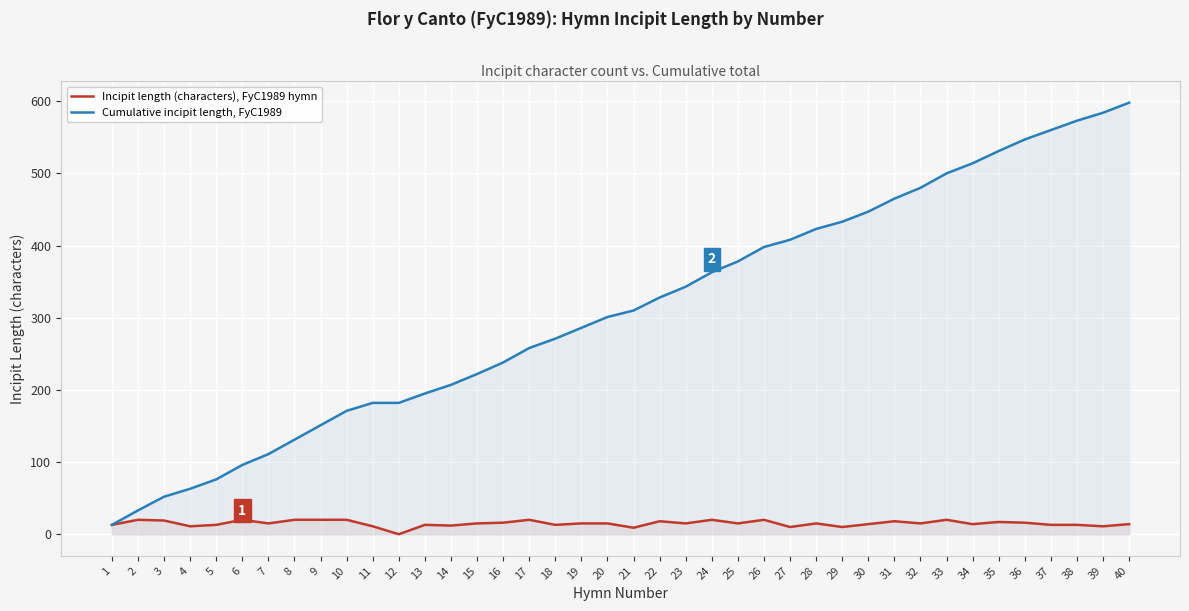

True or false: Cumulative incipit length, FyC1989 has more than 0 interior local peaks.

False